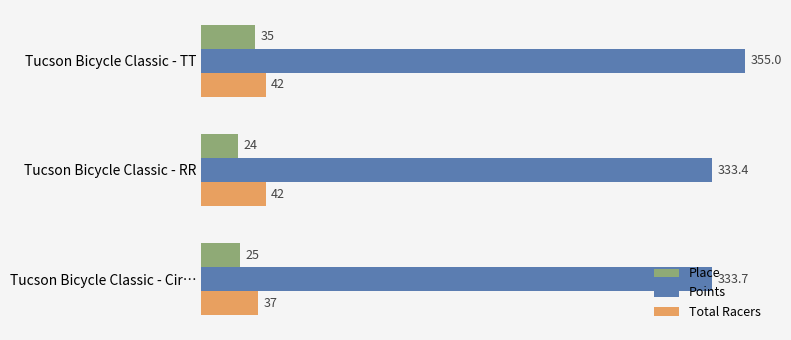

Which series has the largest range (max minus min)?

Points